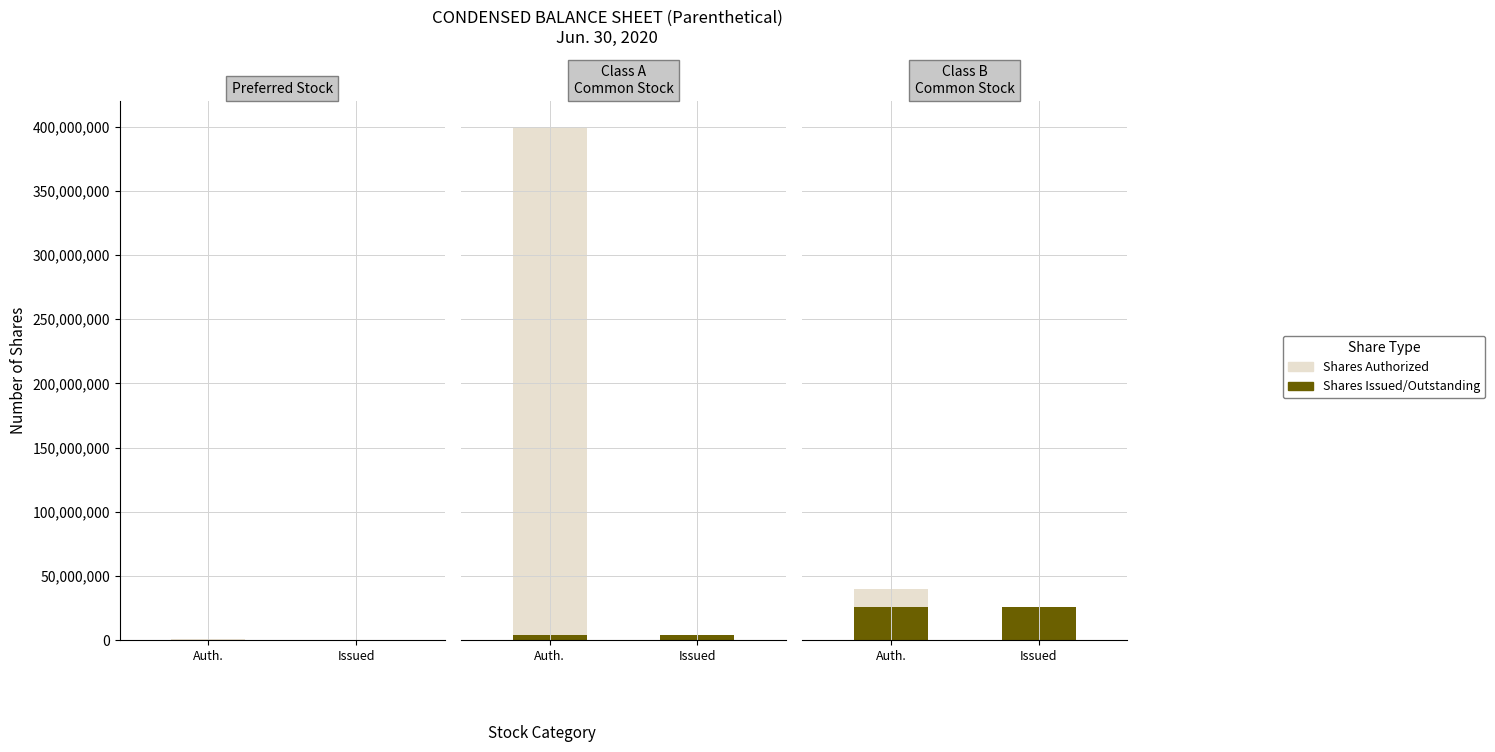

What are all the series names shown in the legend?

Shares Authorized, Shares Issued/Outstanding